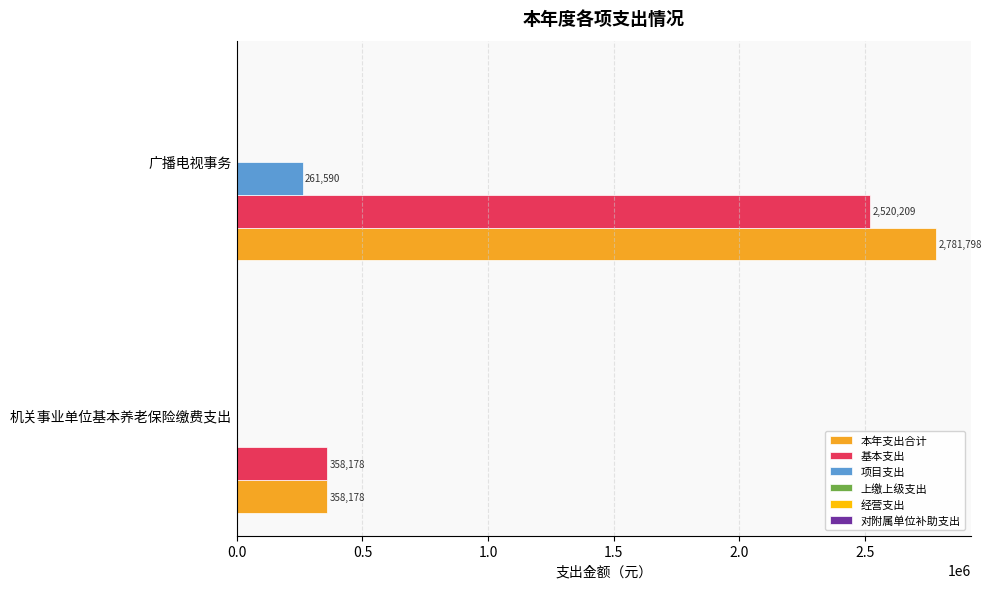

What is the greatest value displayed?

2781798.4